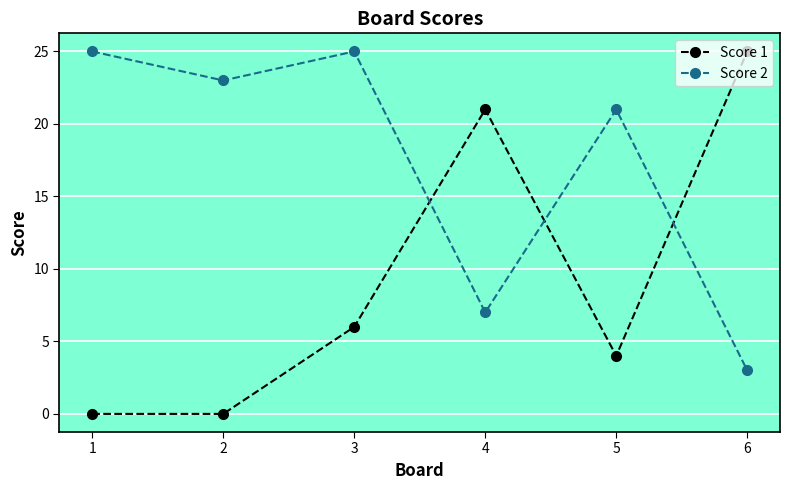

What is the highest value of the Score 1 series?

25